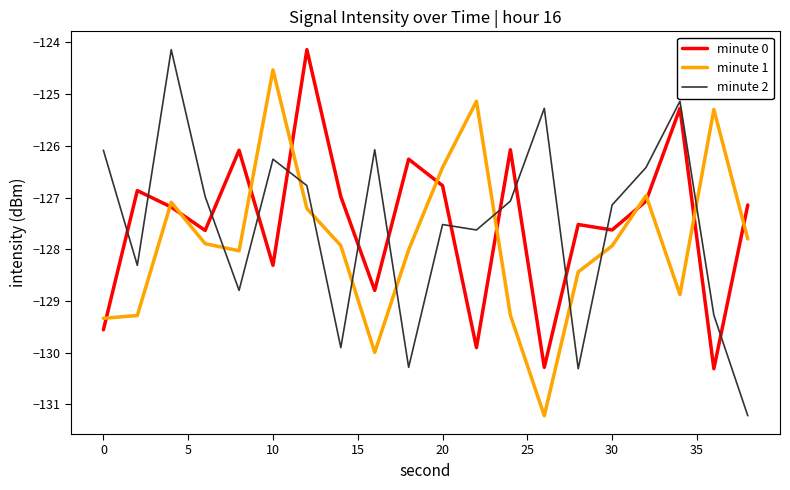

What is the maximum value shown in the chart?

-124.1